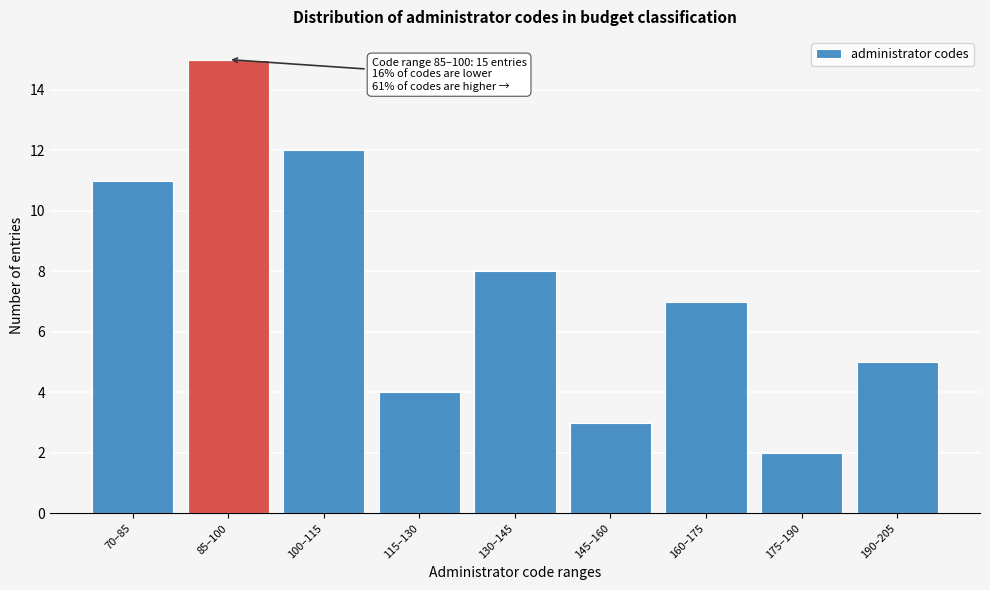

Reading left to right, extract all data points from this chart.

11	15	12	4	8	3	7	2	5